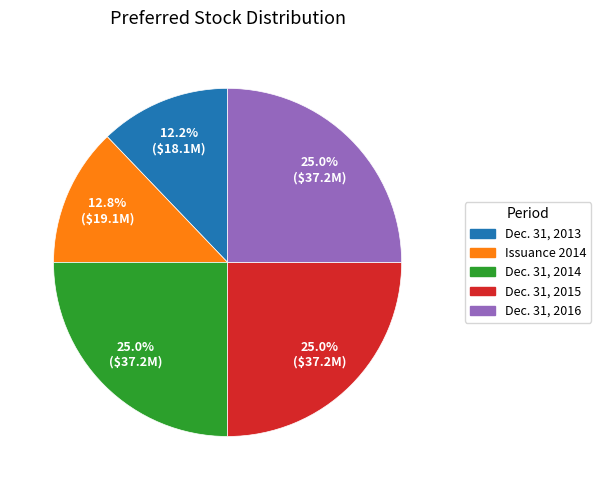

Approximately how many times larger is the value at Issuance 2014 compared to Dec. 31, 2015?

0.5